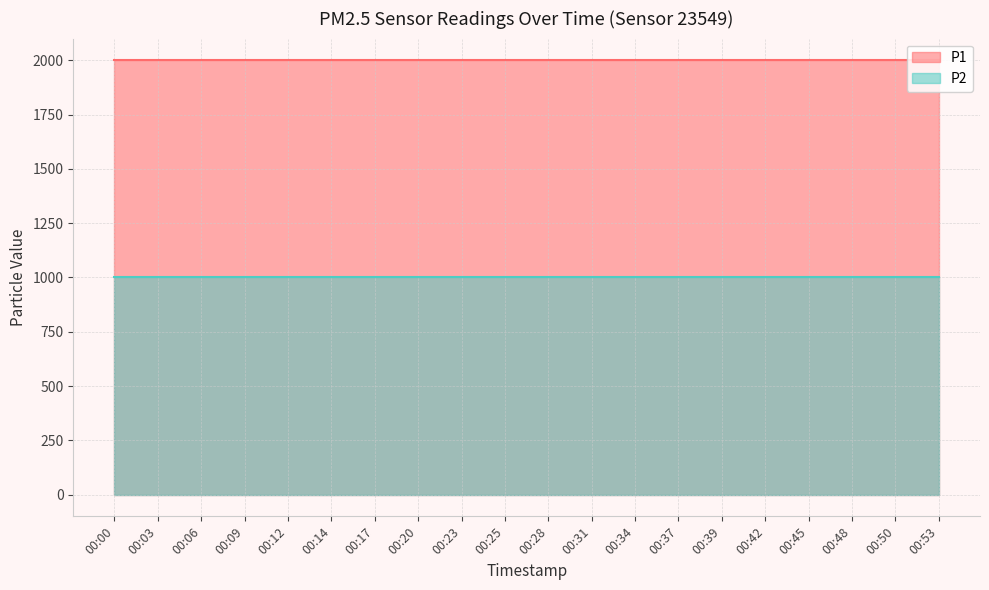

True or false: P1 and P2 cross at least once.

False